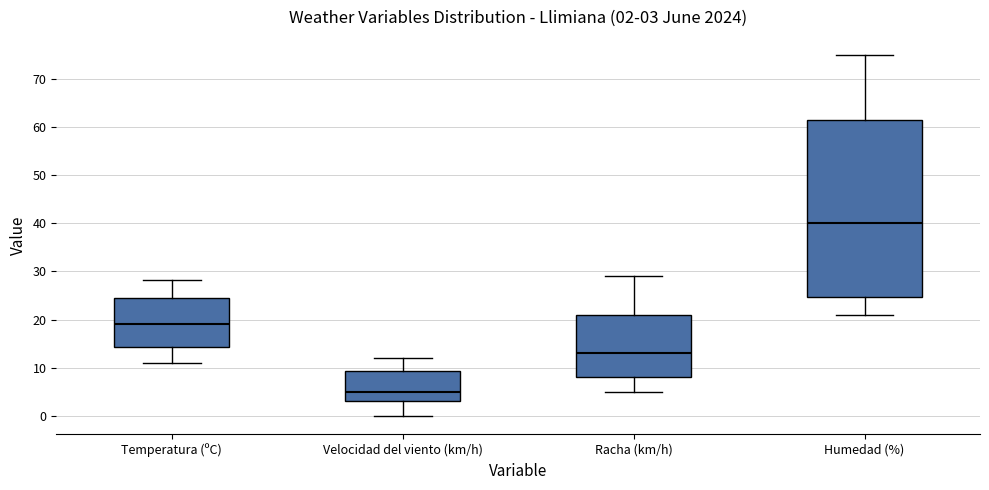

Which box's median line is the highest?

Humedad (%)